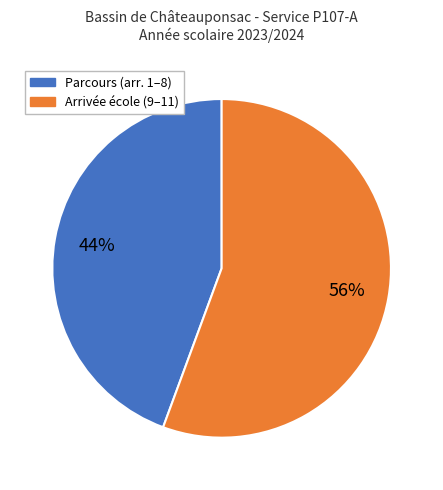

Is there a majority slice in this chart?

Yes